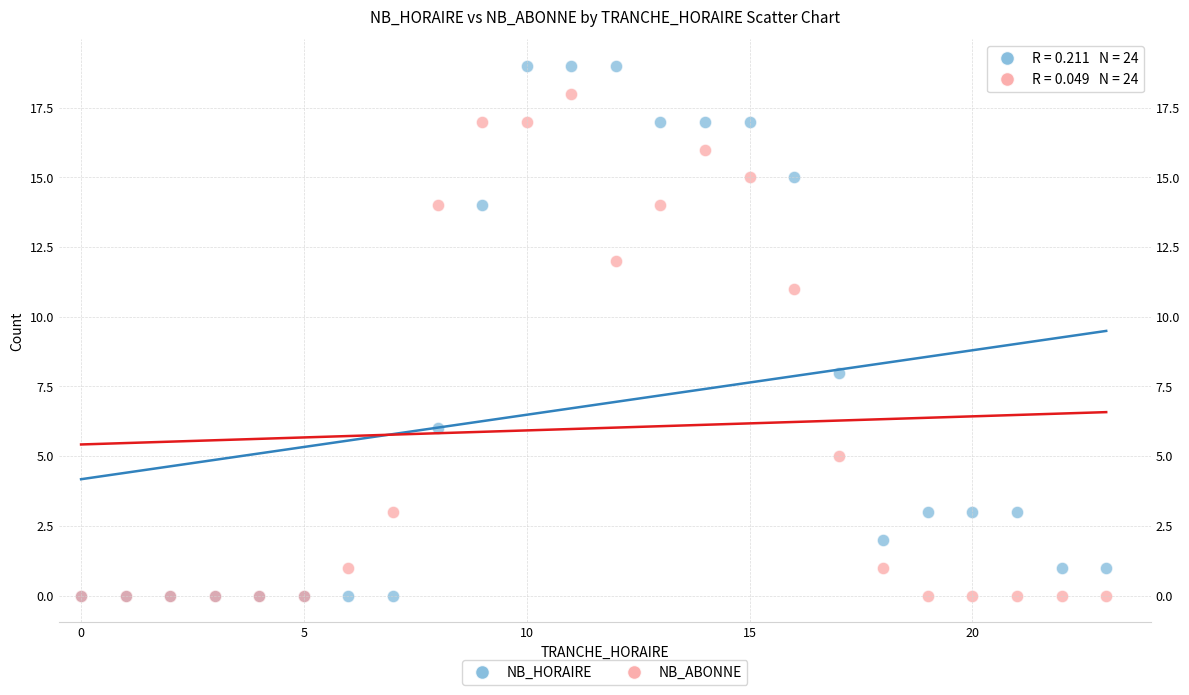

In the NB_ABONNE series, what Y value is closest to 9?

11